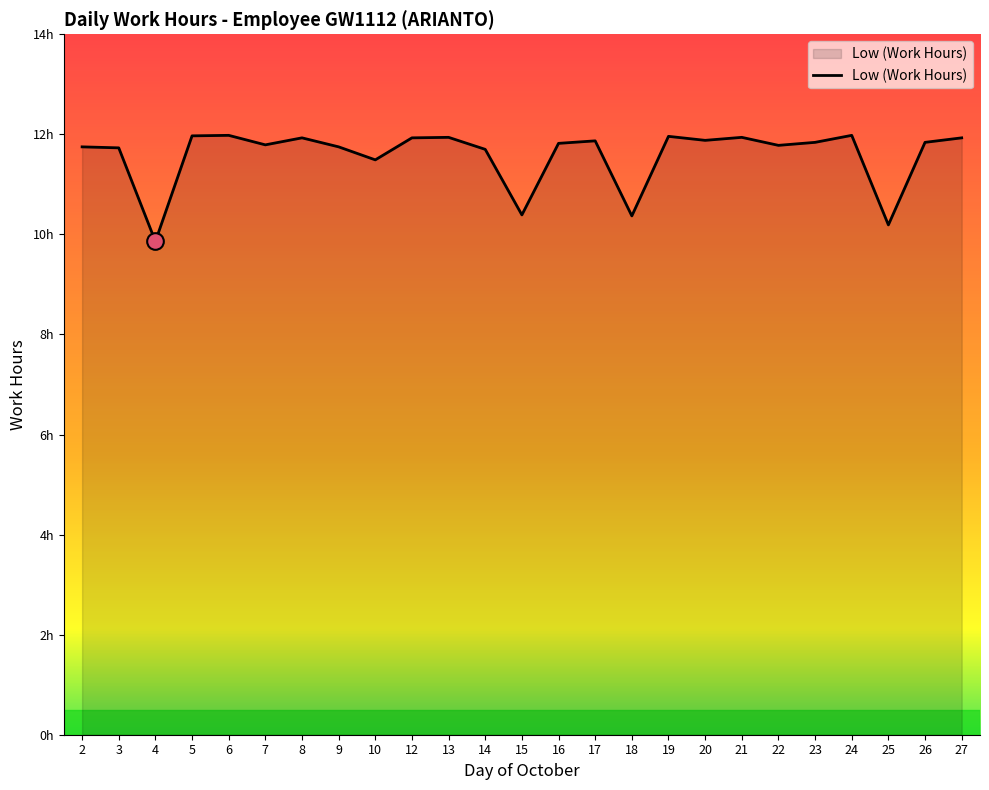

Does the chart have visible grid lines?

No